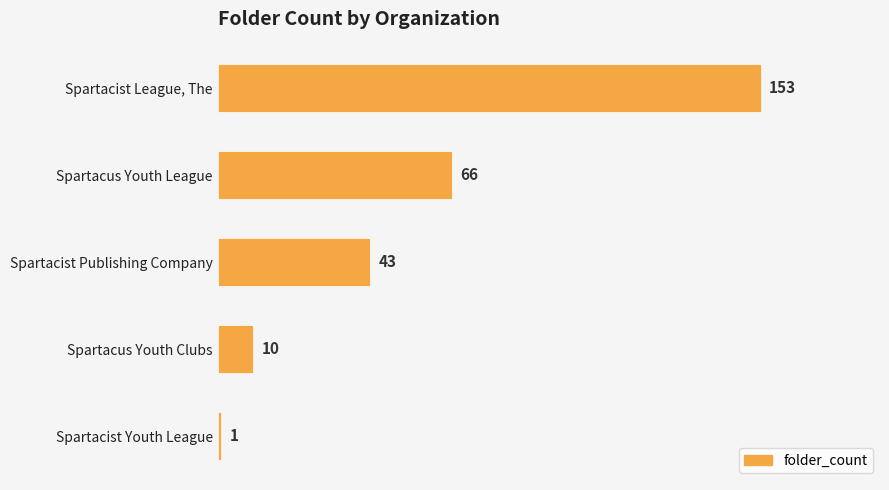

Between Spartacist Publishing Company and Spartacist League, The, which is larger?

Spartacist League, The